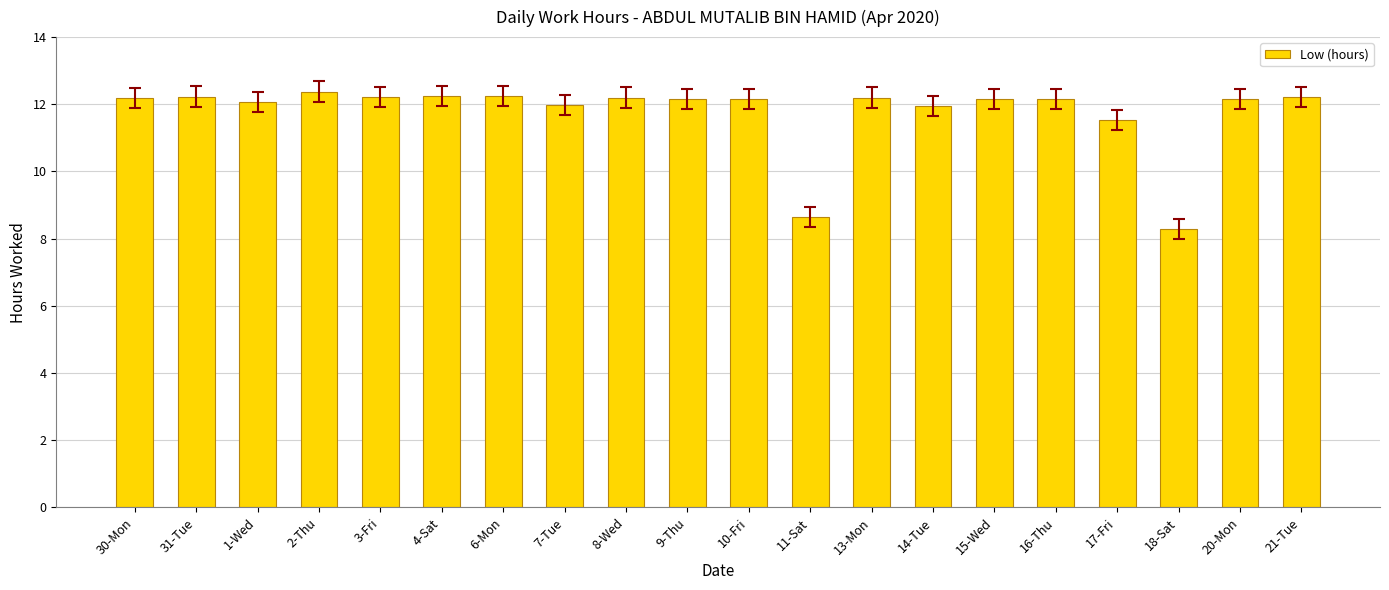

Between 31-Tue and 11-Sat, which is larger?

31-Tue